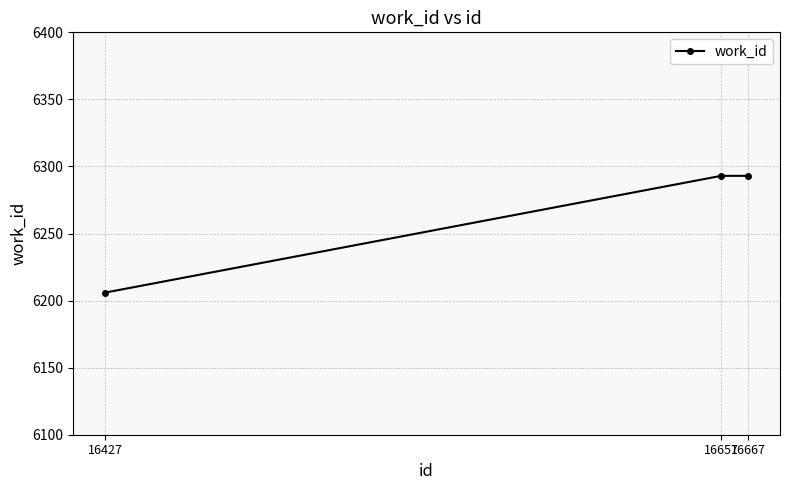

What is the change in value from 16427 to 16657?

+87